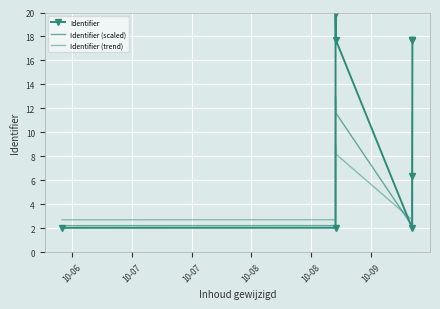

What are all the series names shown in the legend?

Identifier, Identifier (scaled), Identifier (trend)